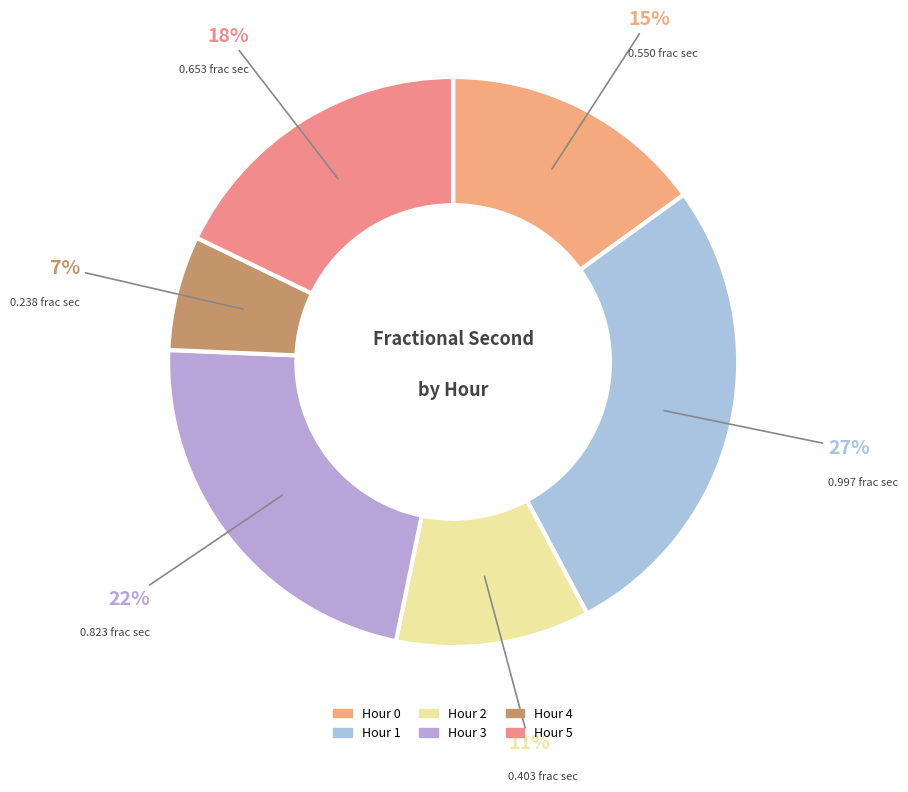

To the nearest percent, what is the difference between the largest and smallest slice percentages?

21%